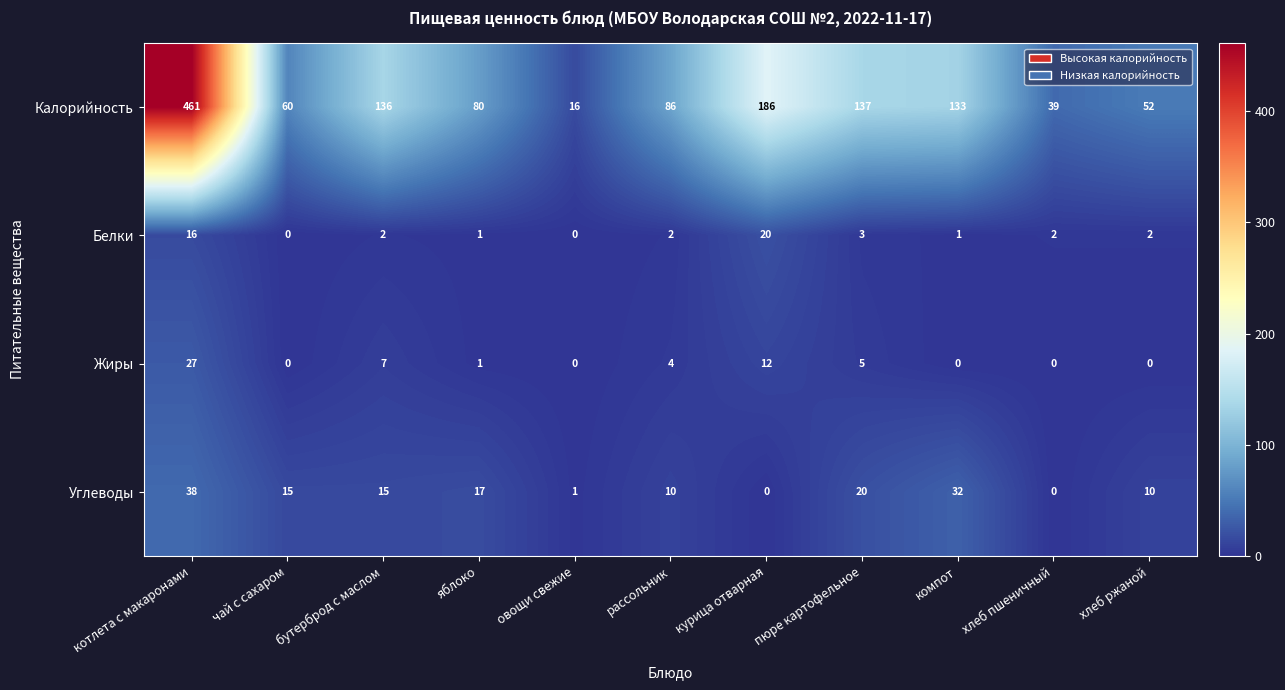

At which label does Жиры first exceed 1?

котлета с макаронами